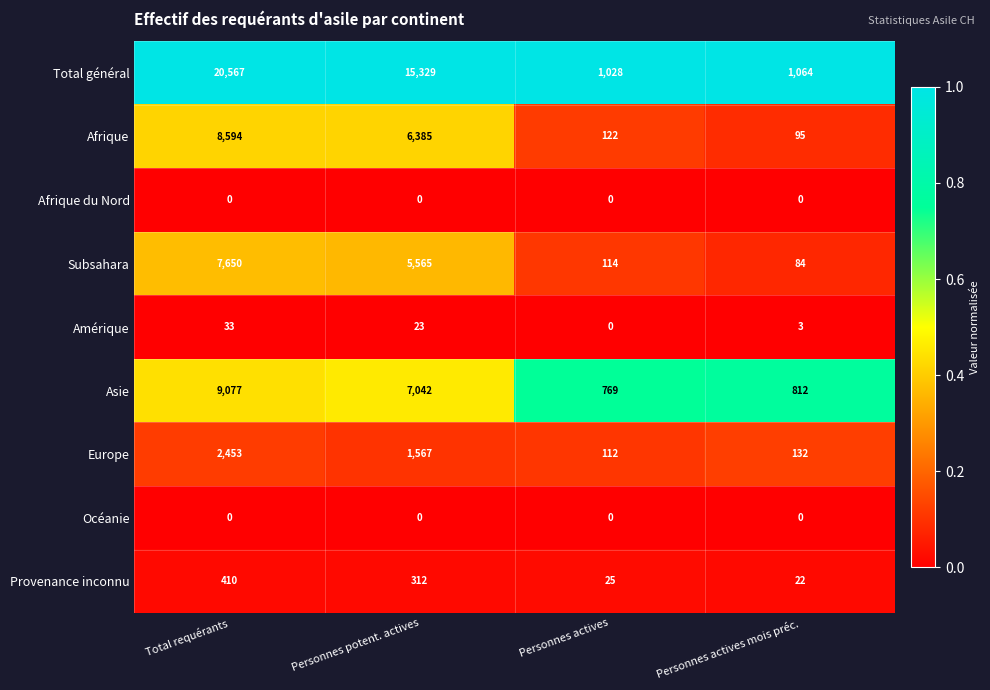

What is the maximum value shown in the chart?

20567